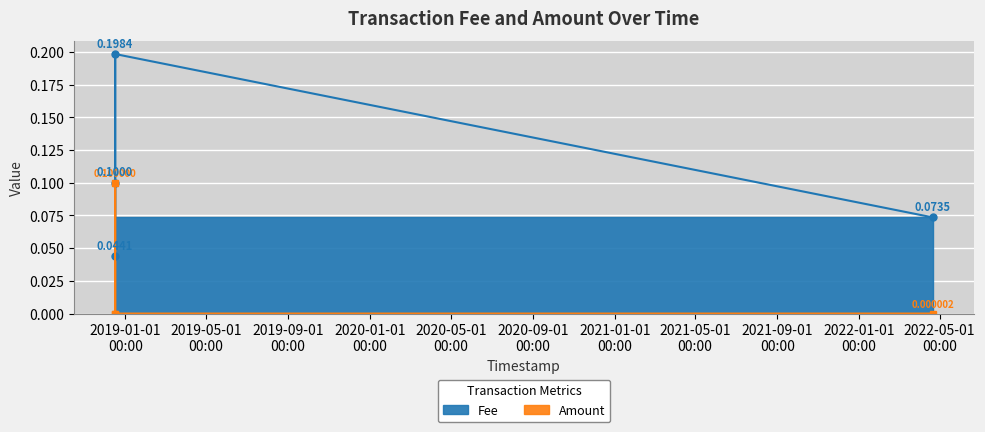

True or false: Fee has a value of 0.1 at 2022-04-21 02:18:03.

False